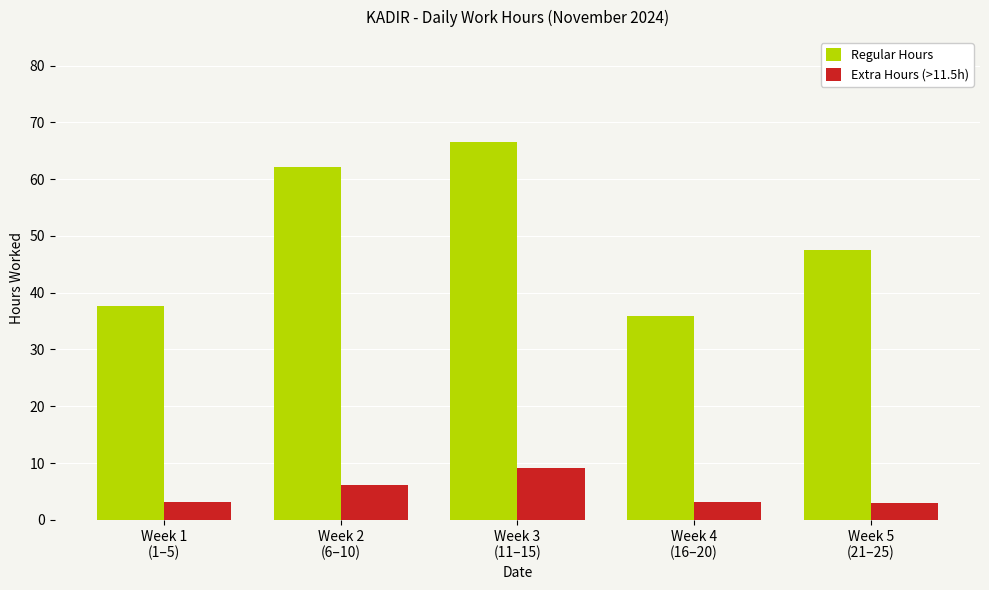

How many bars are there in total?

10